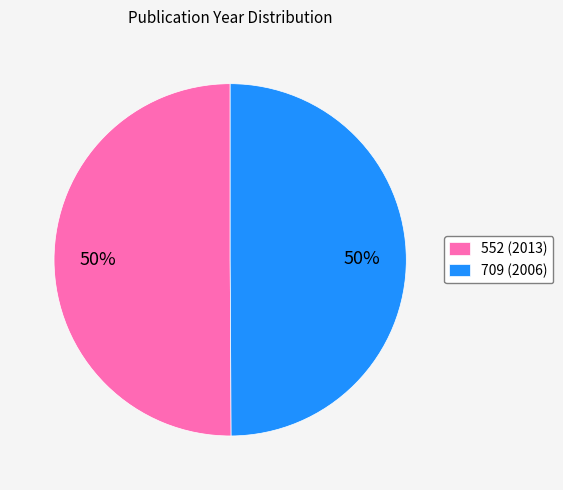

Do 552 (2013) and 709 (2006) together represent more than half of the pie?

Yes